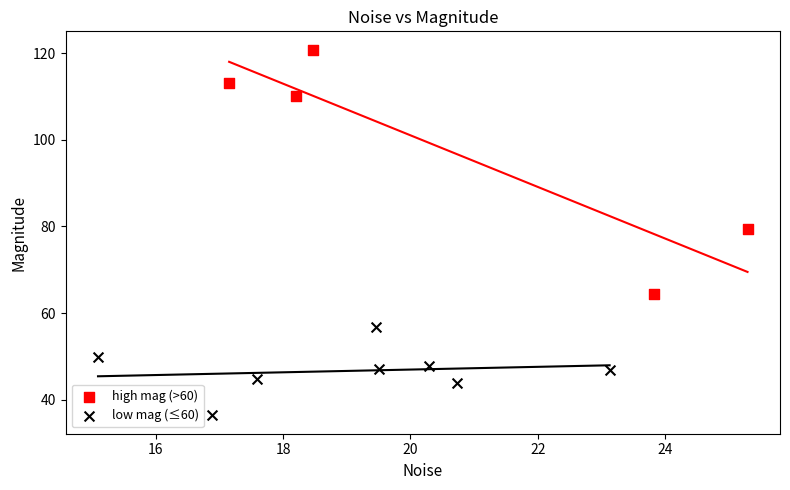

Which series reaches the minimum Y coordinate?

low mag (≤60)